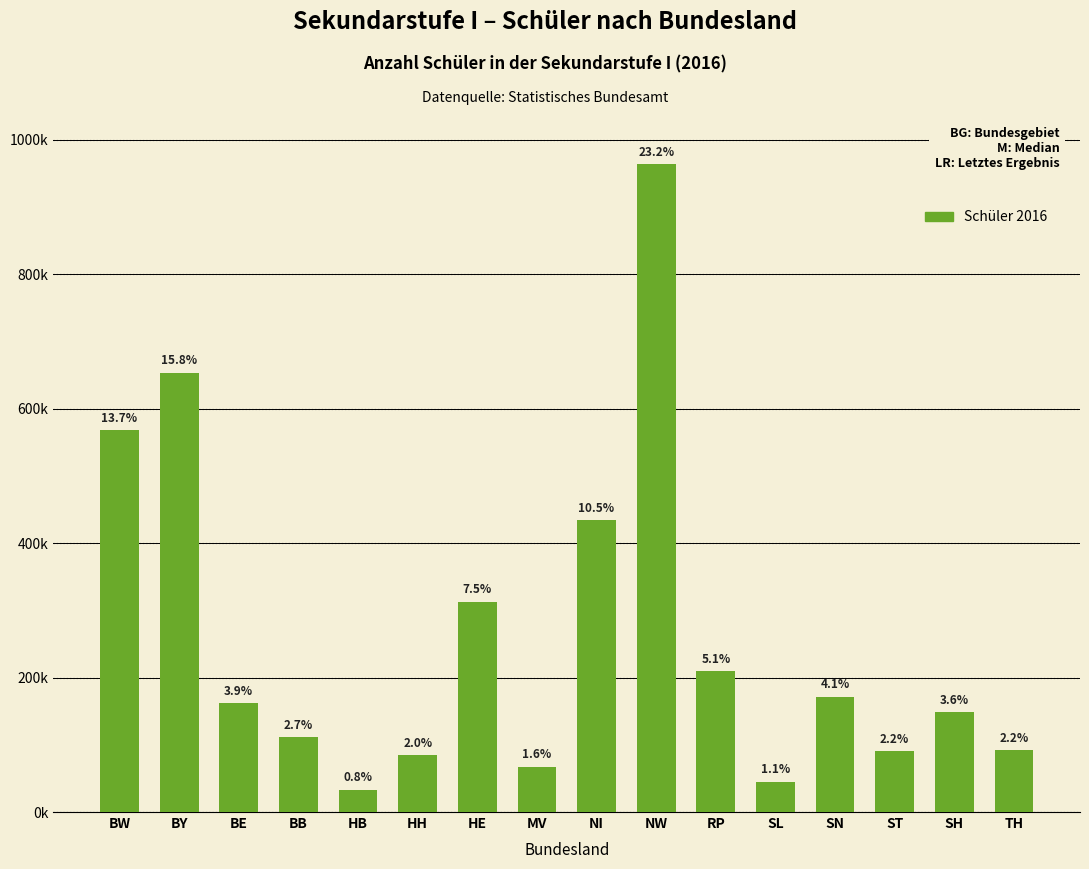

Reading right to left, transcribe all the data shown in this chart.

TH=91975	SH=148482	ST=90362	SN=171263	SL=45068	RP=209846	NW=963895	NI=433648	MV=67404	HE=312596	HH=84565	HB=33126	BB=111444	BE=162033	BY=653395	BW=567978